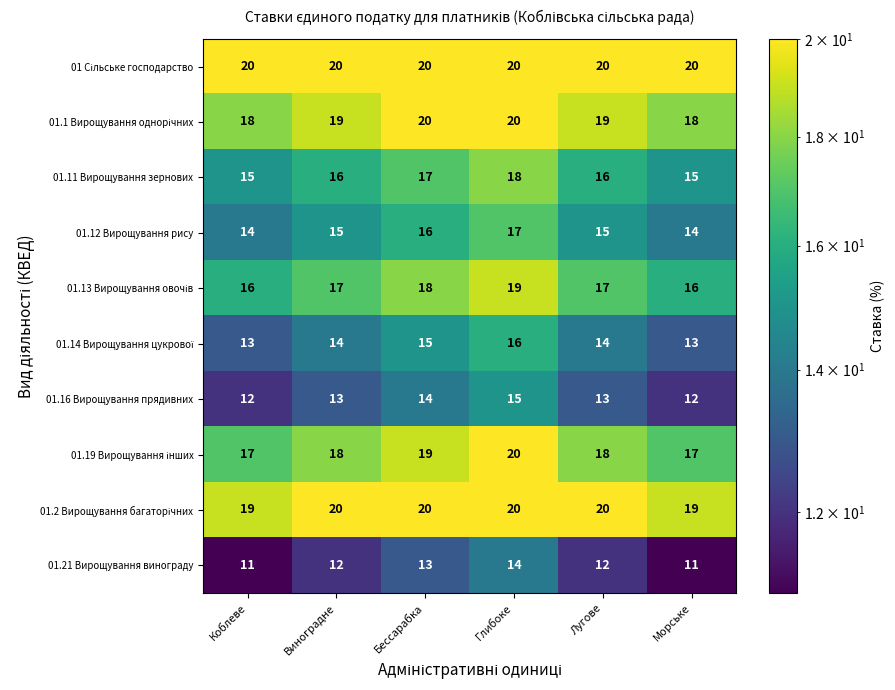

What is the average value of the 01.21 Вирощування винограду series?

12